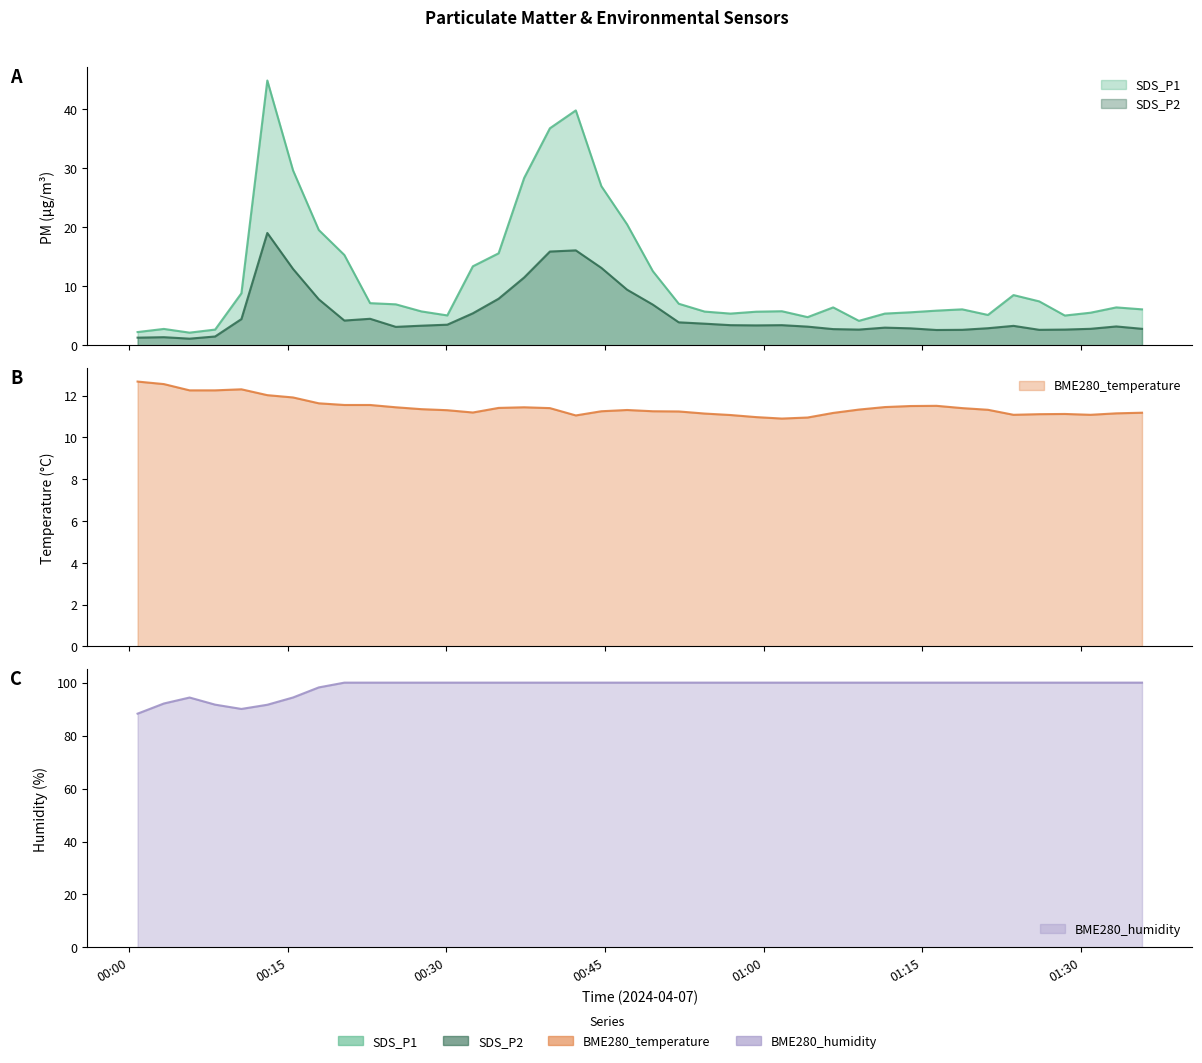

True or false: BME280_temperature and BME280_humidity intersect in this chart.

False